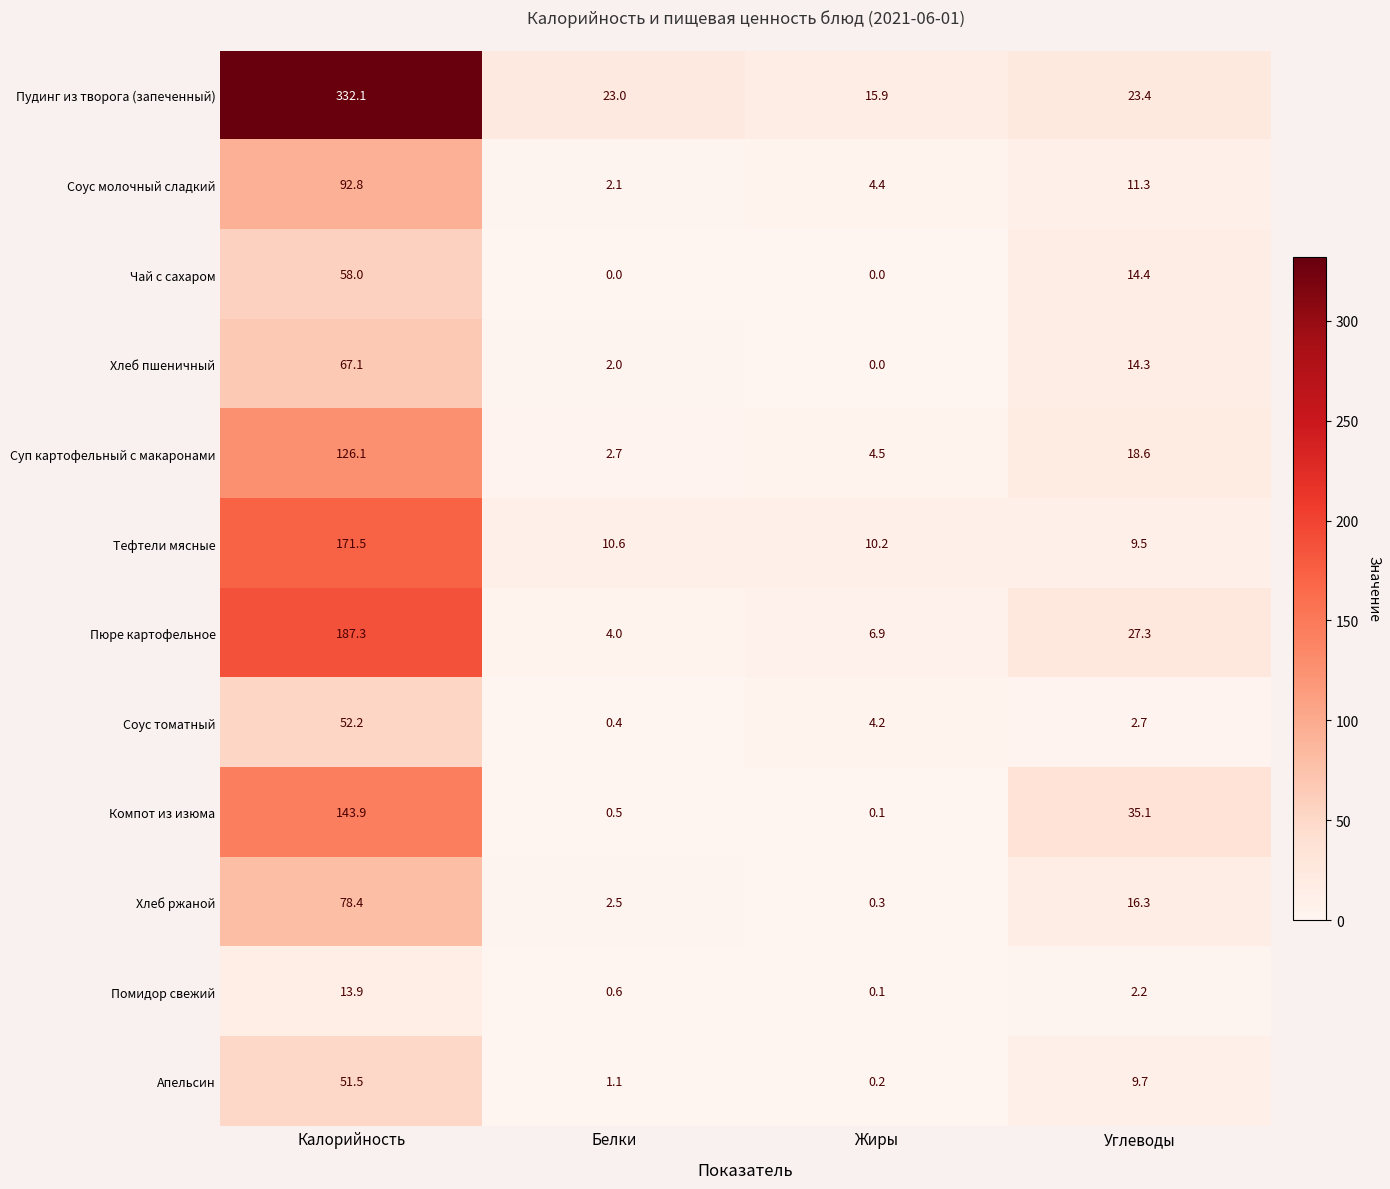

The value of Тефтели мясные at Жиры is 6.5. True or false?

False